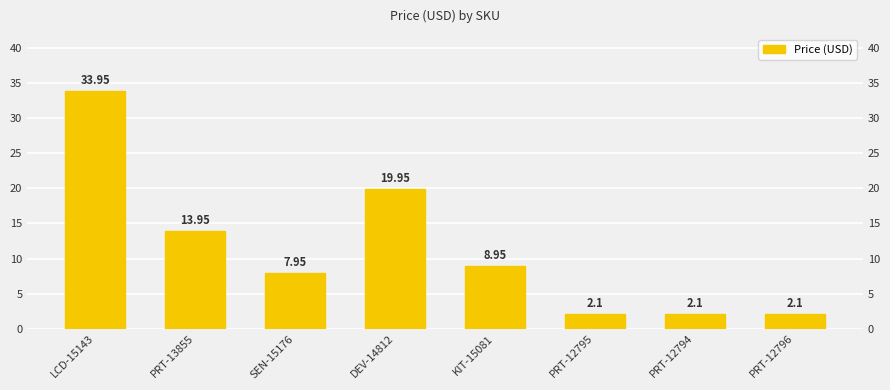

At which category does the chart reach its peak across all series?

LCD-15143